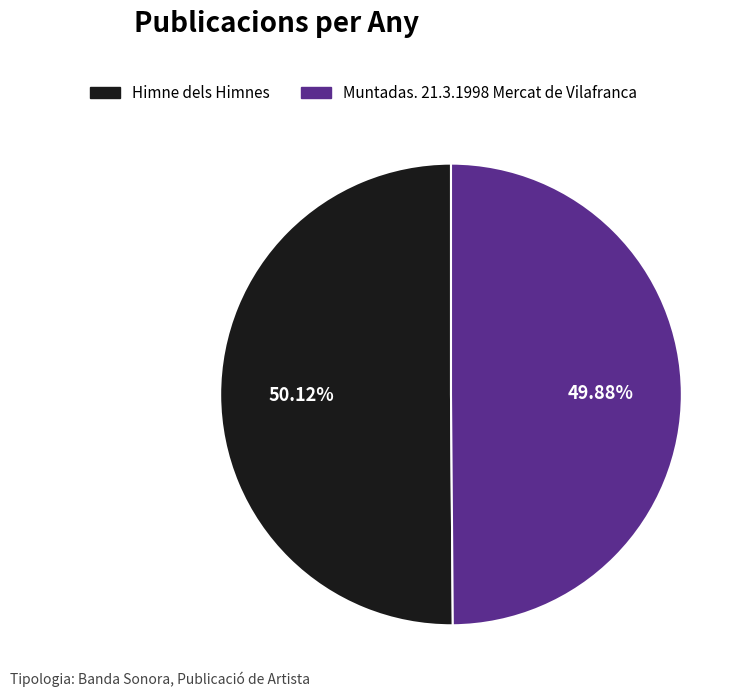

Is it true that Muntadas. 21.3.1998 Mercat de Vilafranca is 35% of the pie?

False